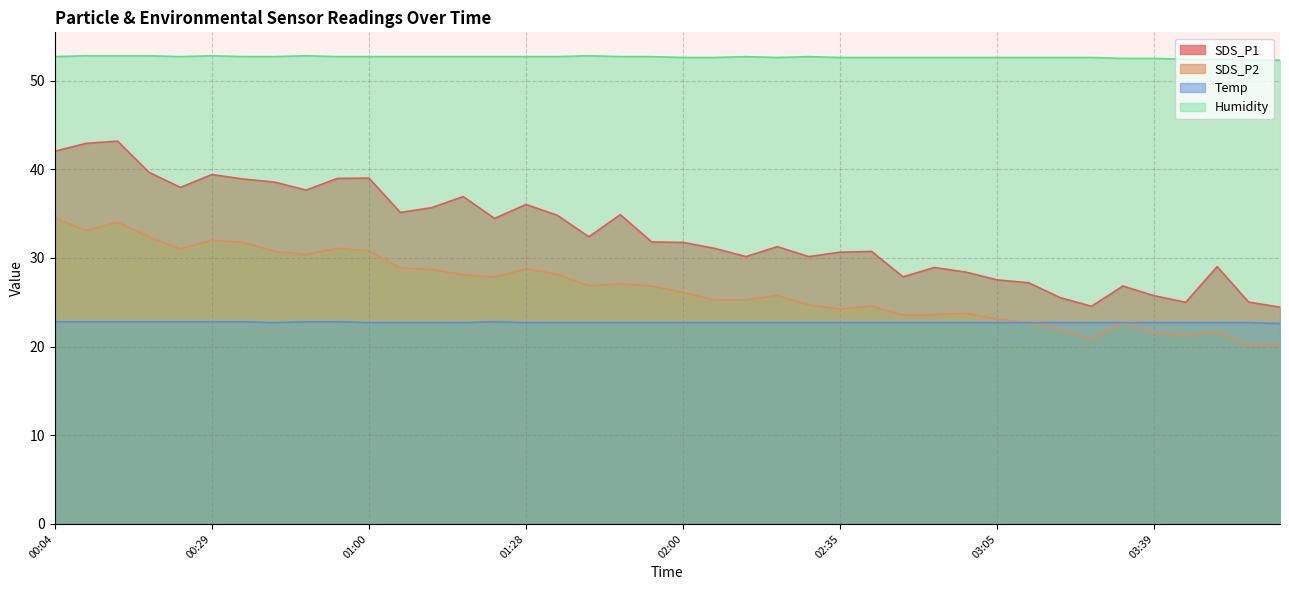

The value of Humidity at 01:46 is 52.7. True or false?

True